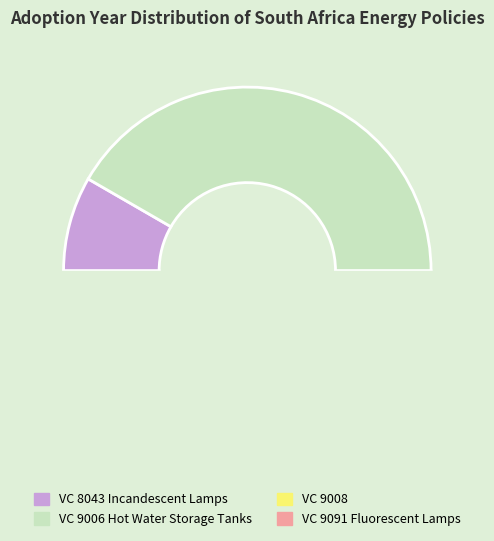

Is it true that VC 8043 Incandescent Lamps is 14% of the pie?

False